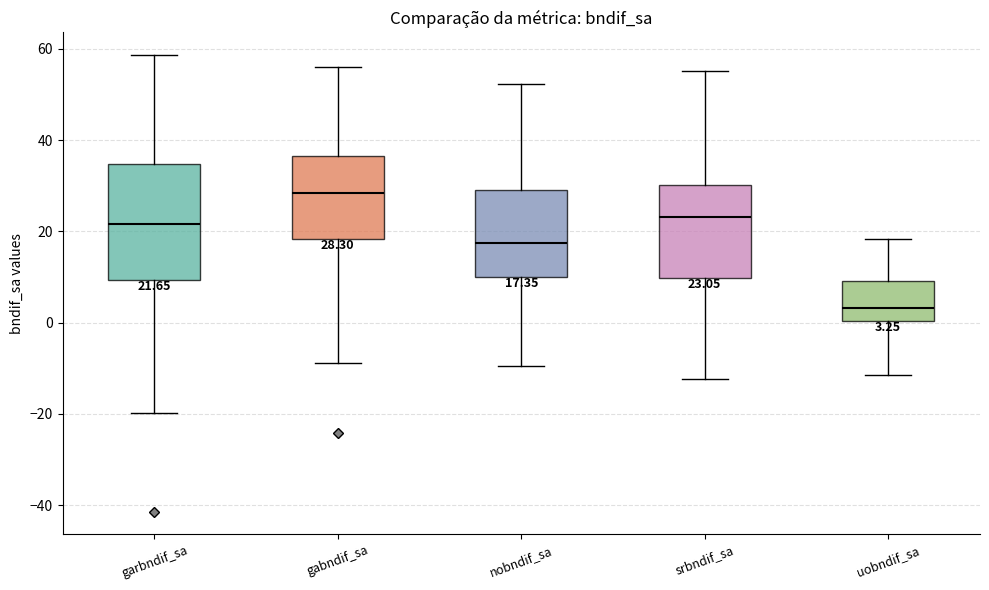

Which box's median line is the highest?

gabndif_sa